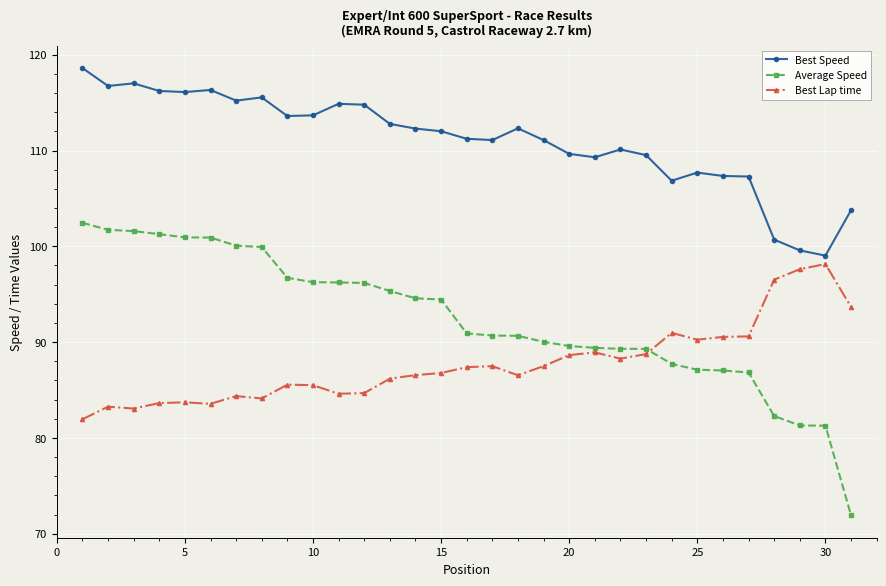

Which series has the largest range (max minus min)?

Average Speed